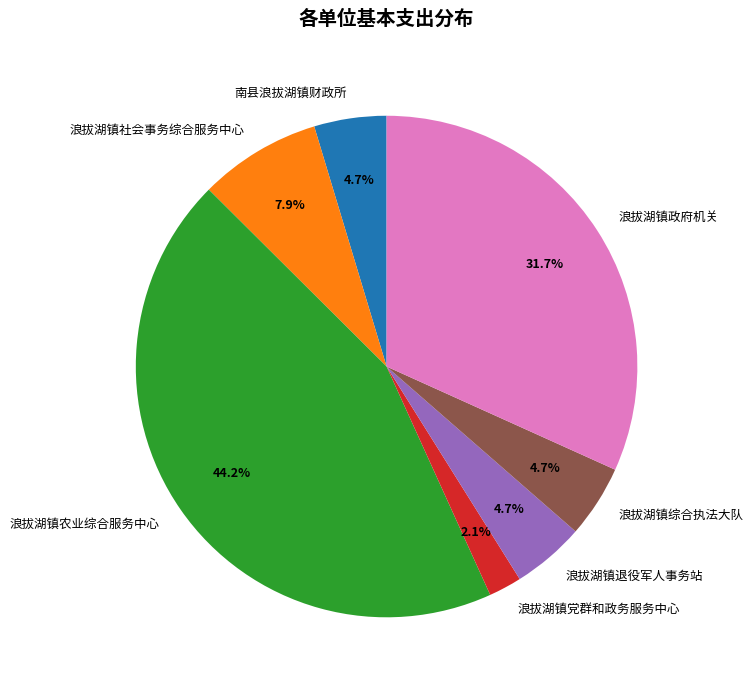

To the nearest percent, what is the difference between the largest and smallest slice percentages?

42%